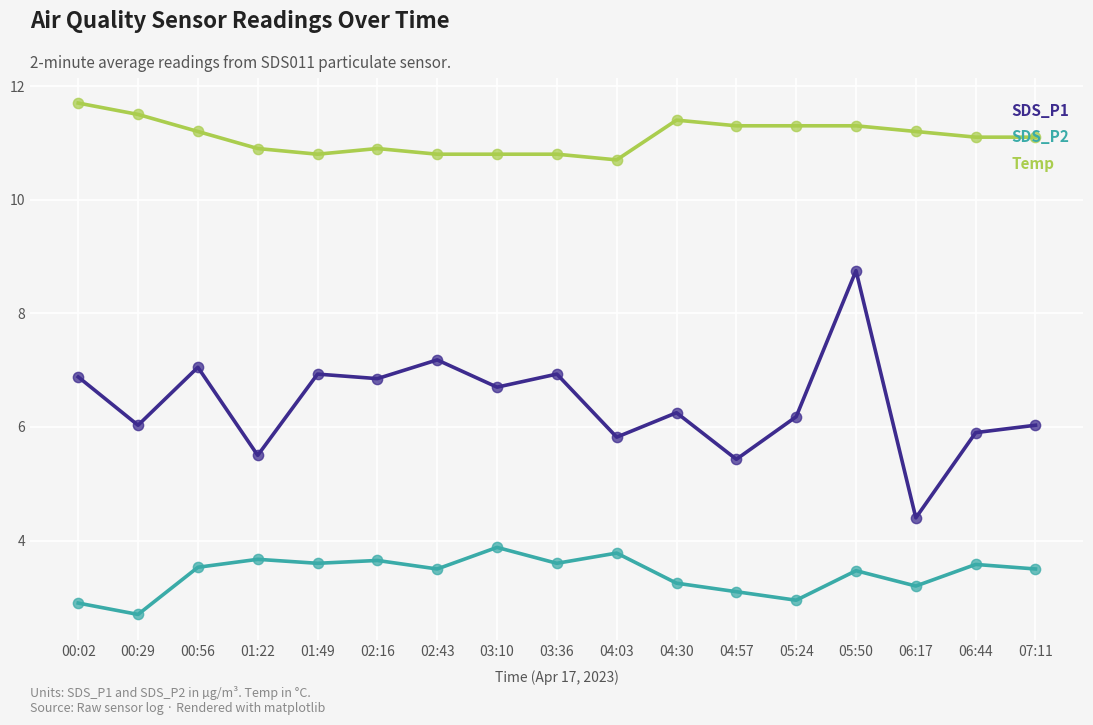

At how many categories does at least one series exceed 8?

17